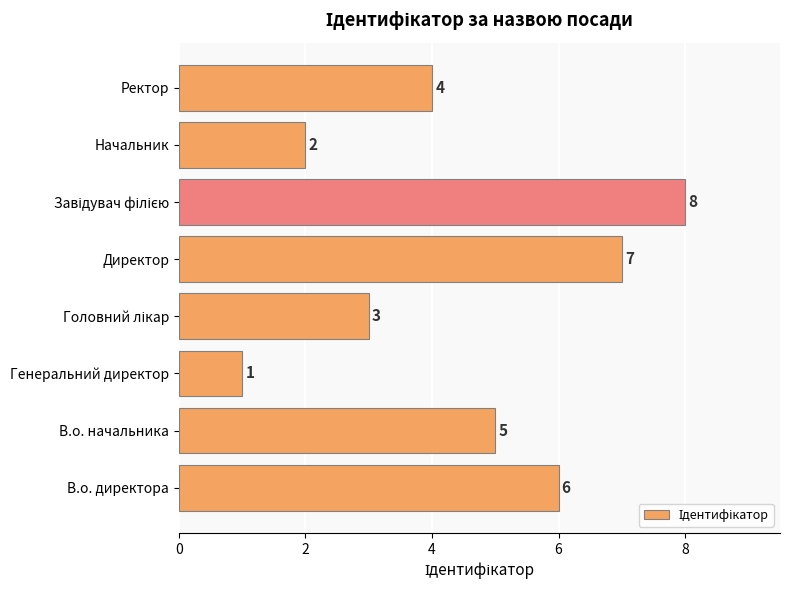

The value at Директор is 7. True or false?

True